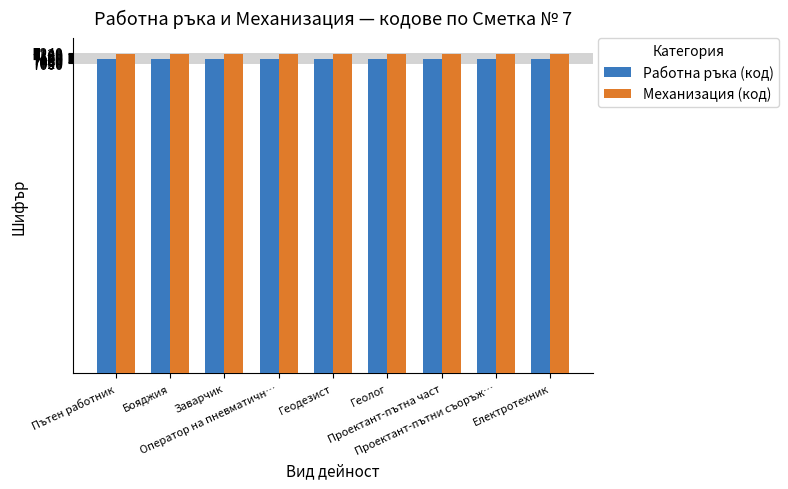

What is the average value of the Работна ръка (код) series?

7105